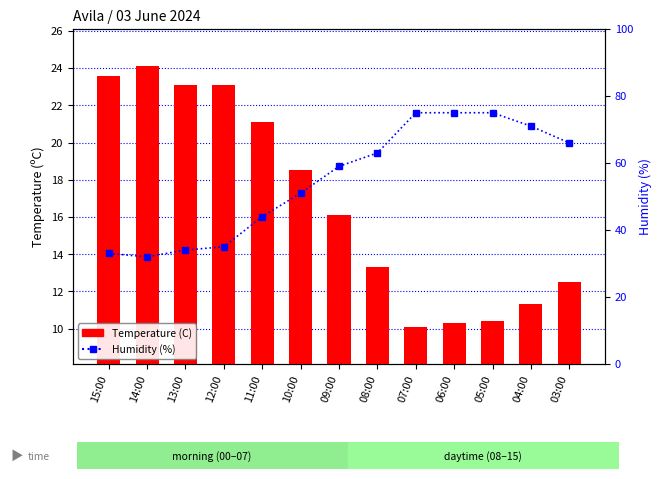

What is the difference between the second highest and minimum values in the Humidity (%) series?

43.0